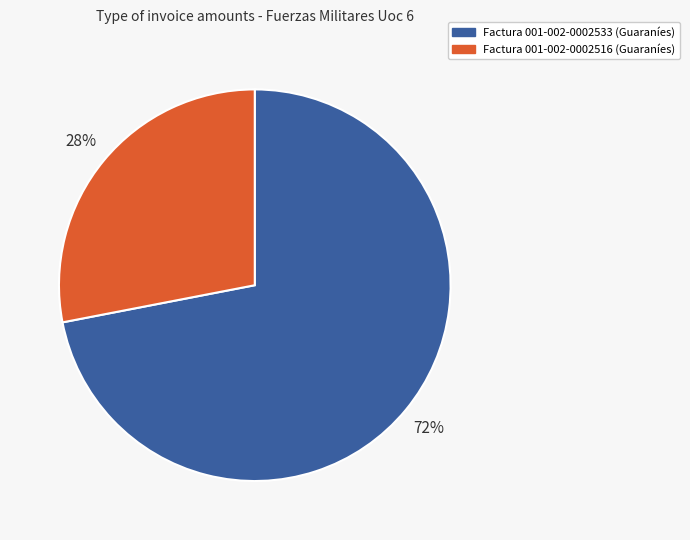

Rank the categories by value from highest to lowest.

Factura 001-002-0002533 (Guaraníes), Factura 001-002-0002516 (Guaraníes)